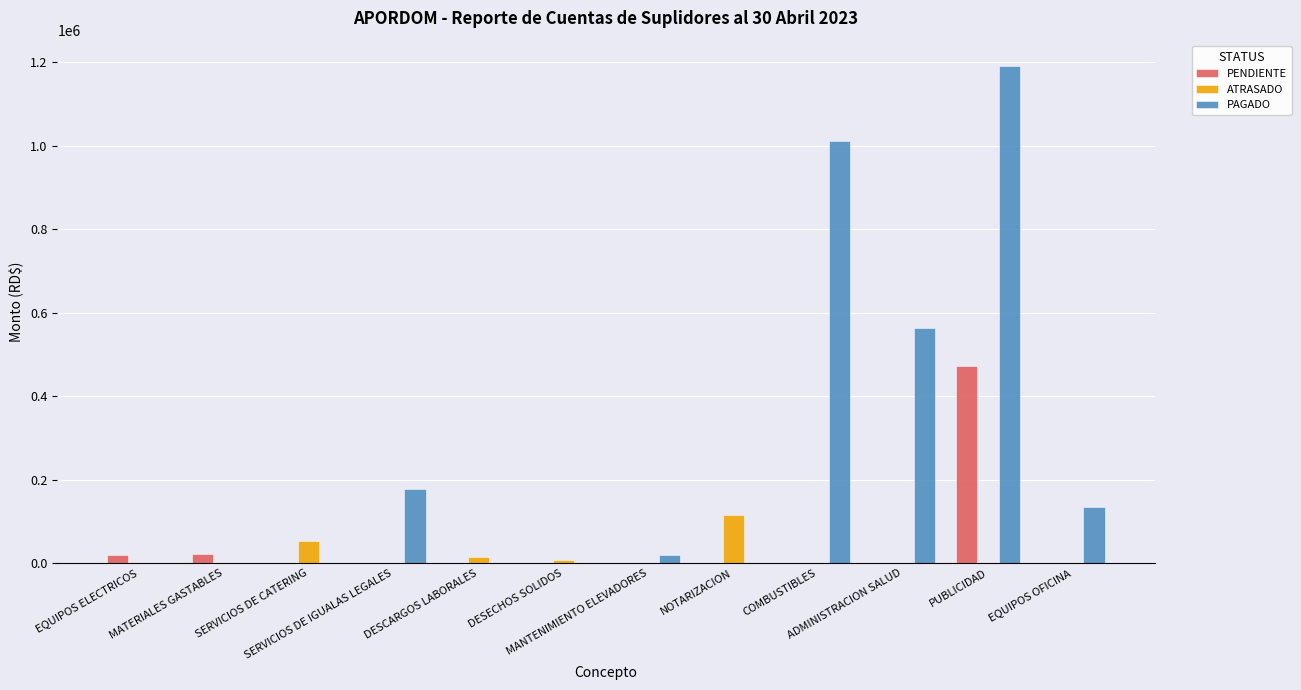

Which series has the largest total across all categories?

PAGADO